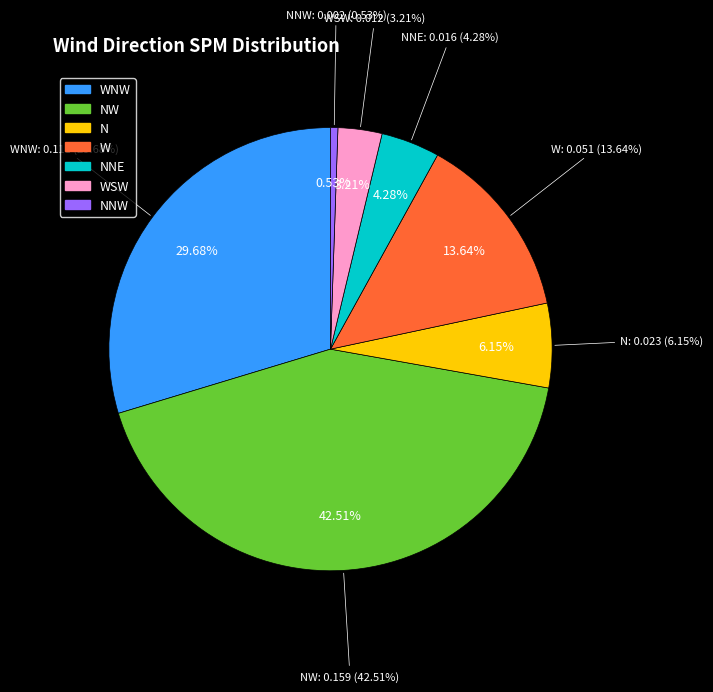

Count the number of slices in the pie.

7